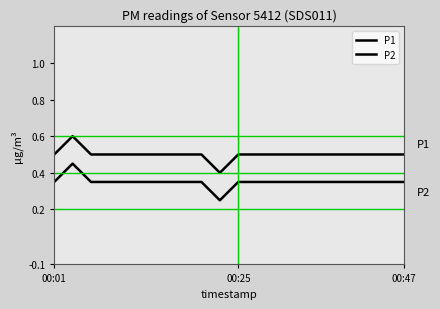

Is this an area chart (filled region under the line)?

No